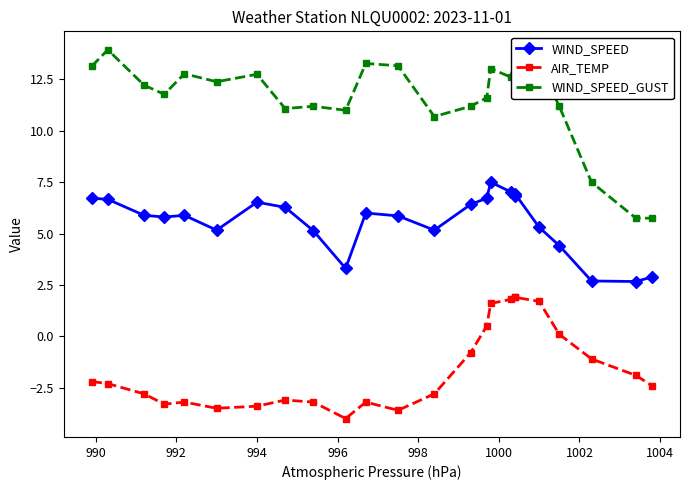

Which series has the largest total across all categories?

WIND_SPEED_GUST